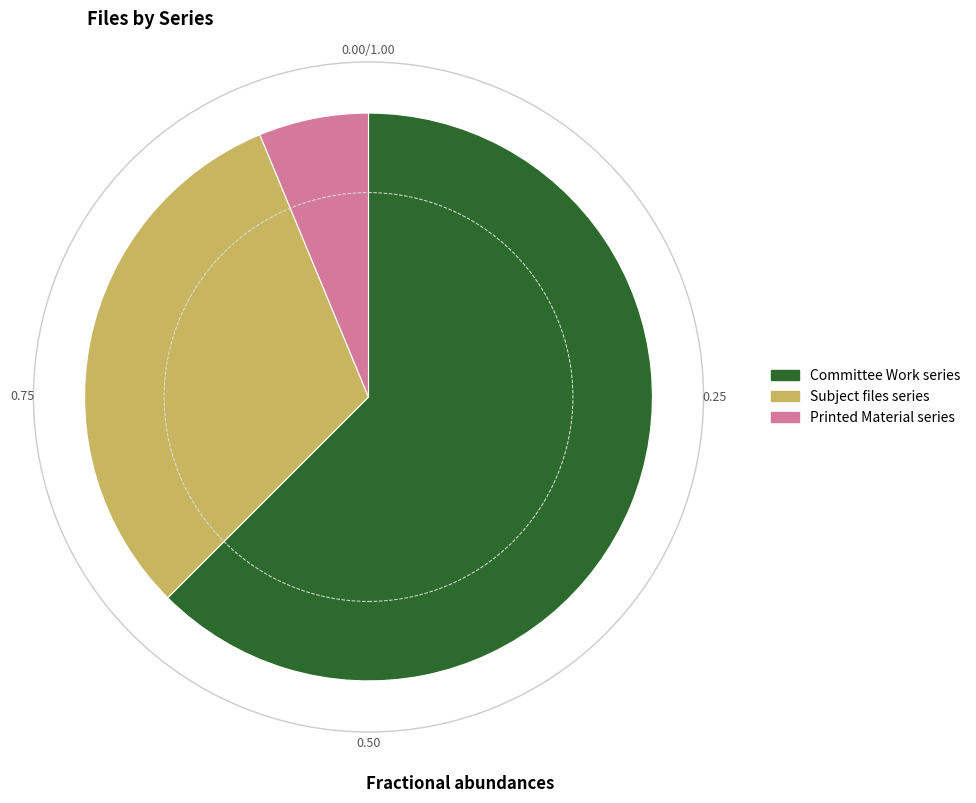

Which slice is the smallest?

Printed Material series